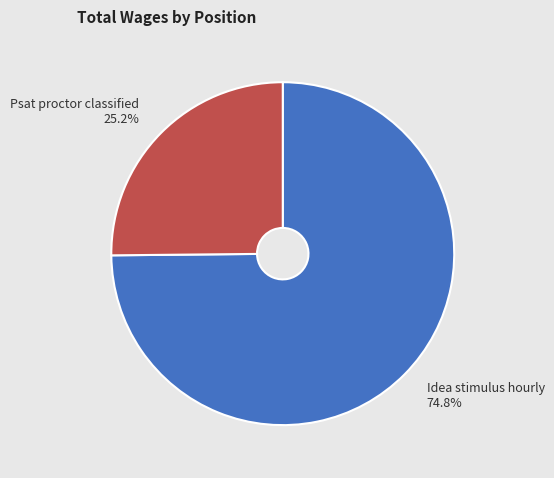

To the nearest percent, what is the difference between the Idea stimulus hourly and Psat proctor classified slice percentages?

50%